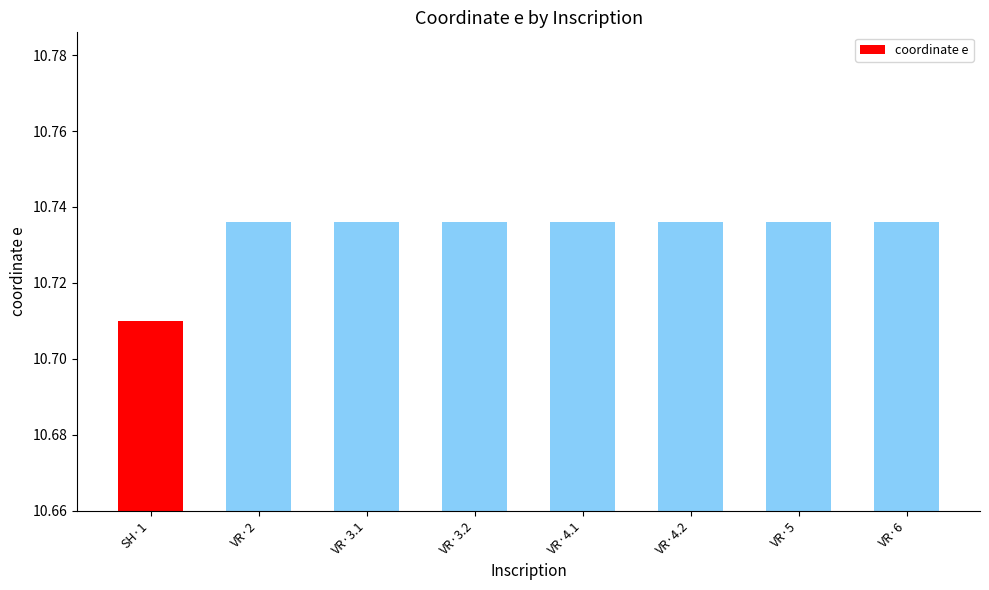

At which label is the value closest to 10?

SH·1